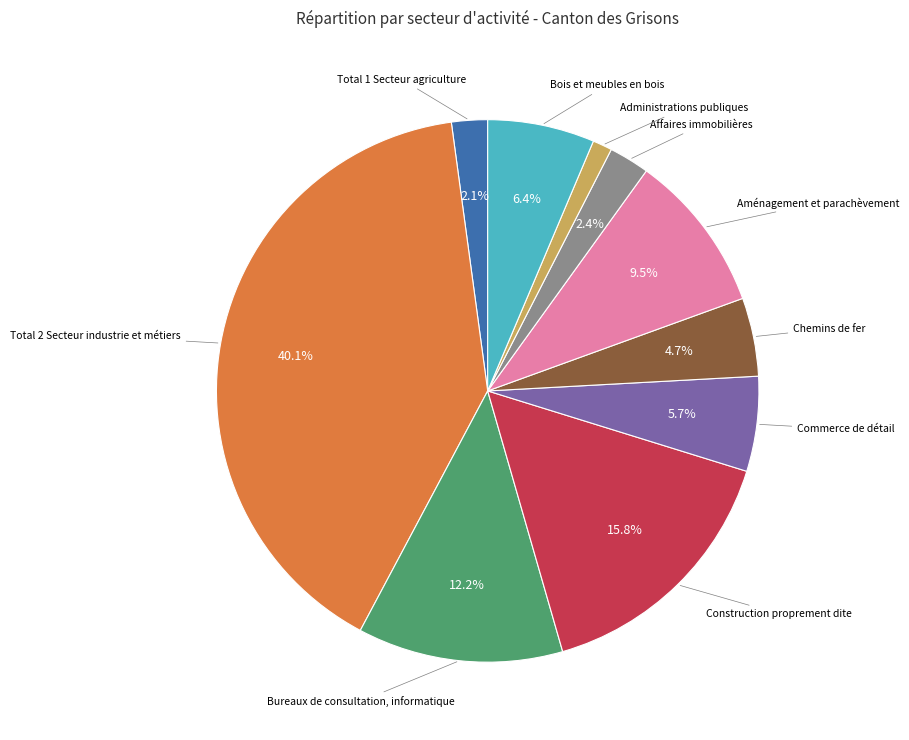

To the nearest percent, what is the difference between the largest and smallest slice percentages?

39%